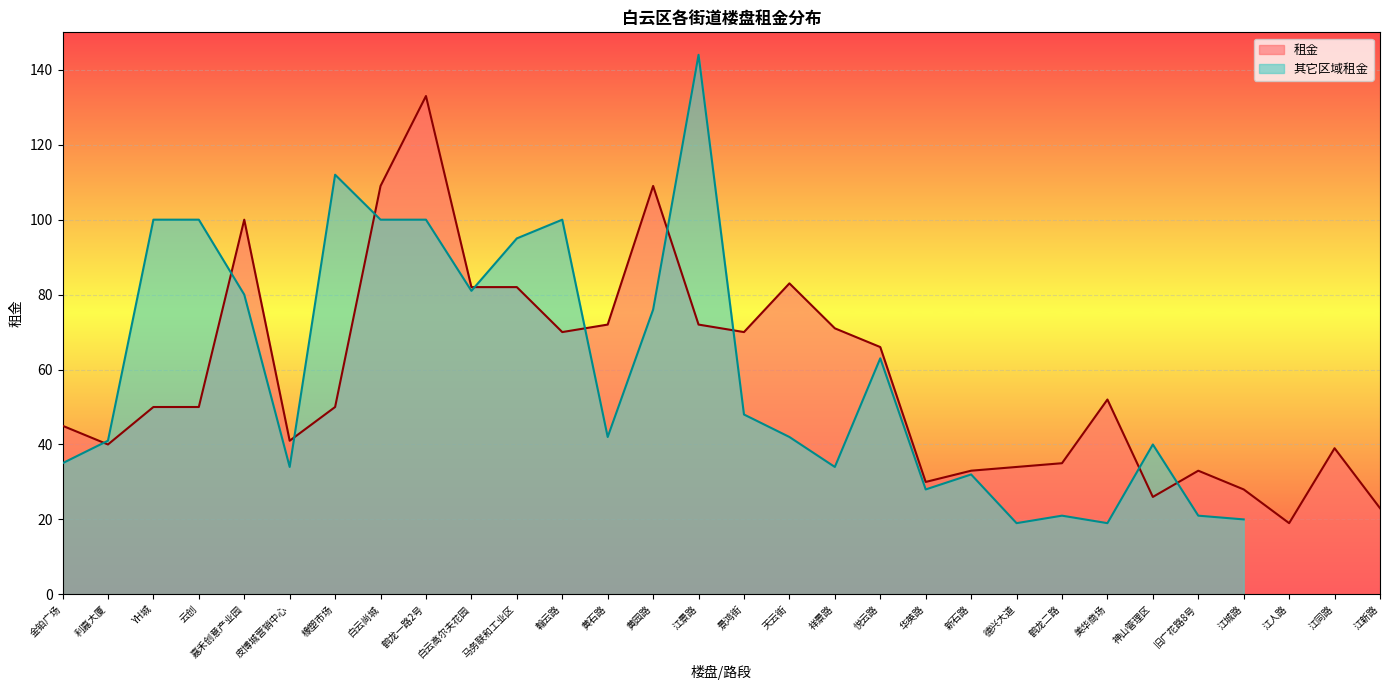

What is the sum of all values?

1747